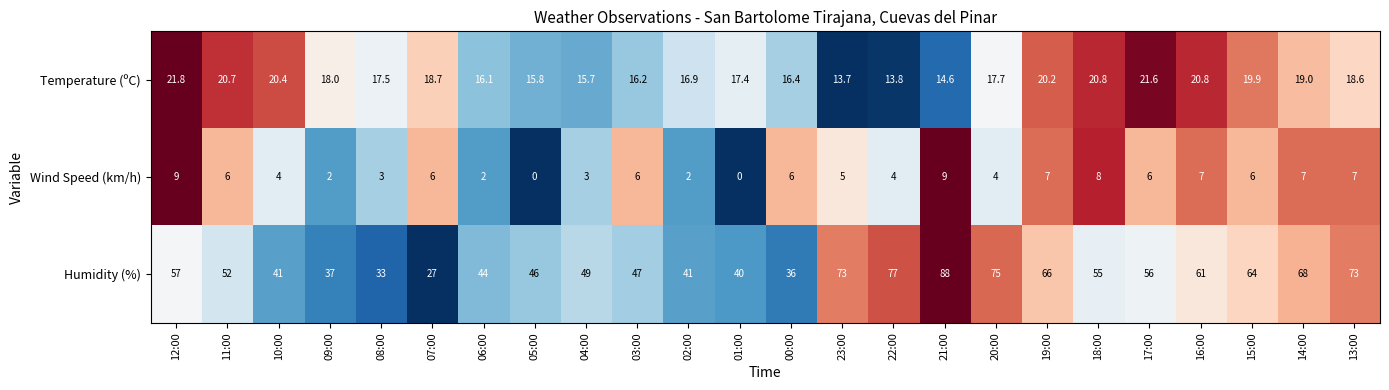

Which label corresponds to the largest value in the chart?

21:00